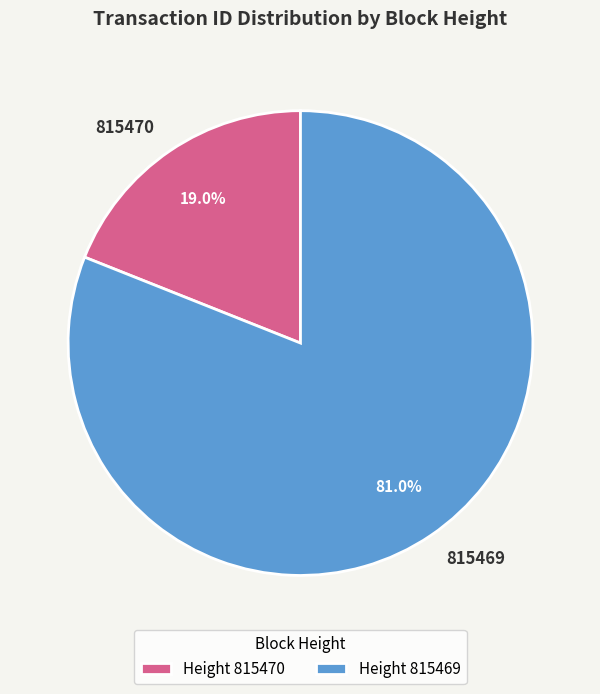

True or false: 815469 accounts for 94% of the total.

False